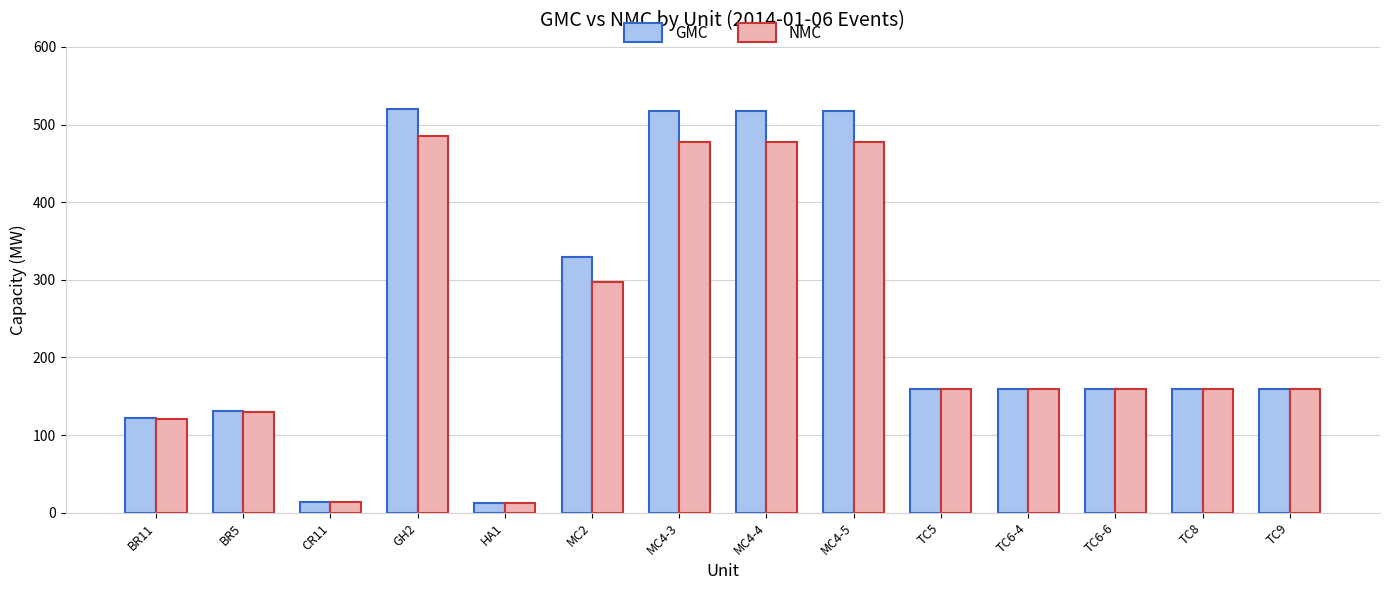

What is the greatest value displayed?

520